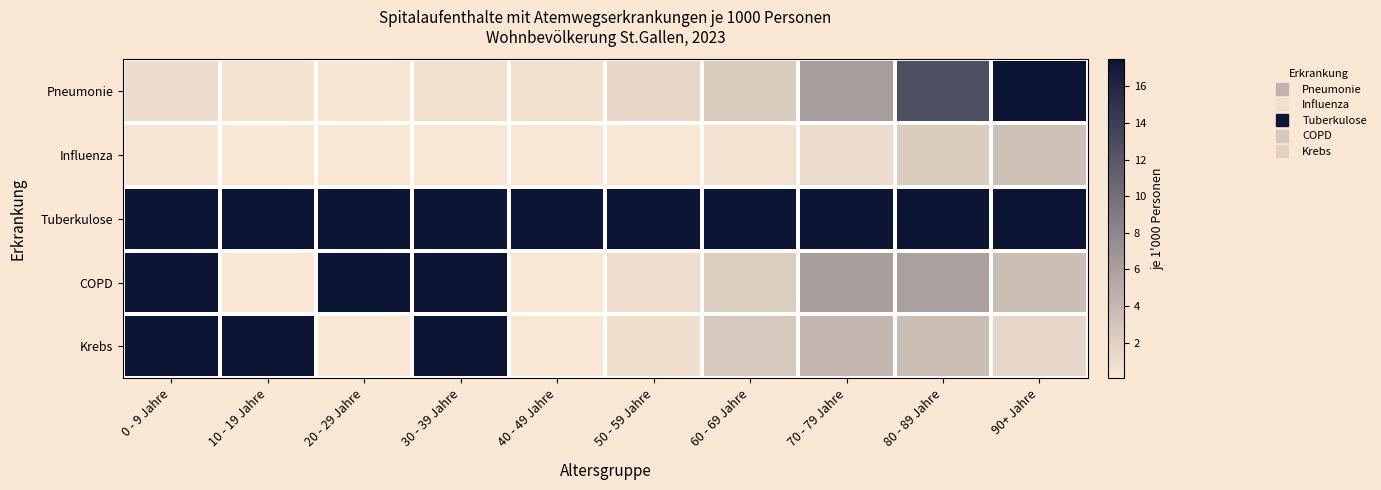

Is it true that Influenza equals 0.0 at 20 - 29 Jahre?

False